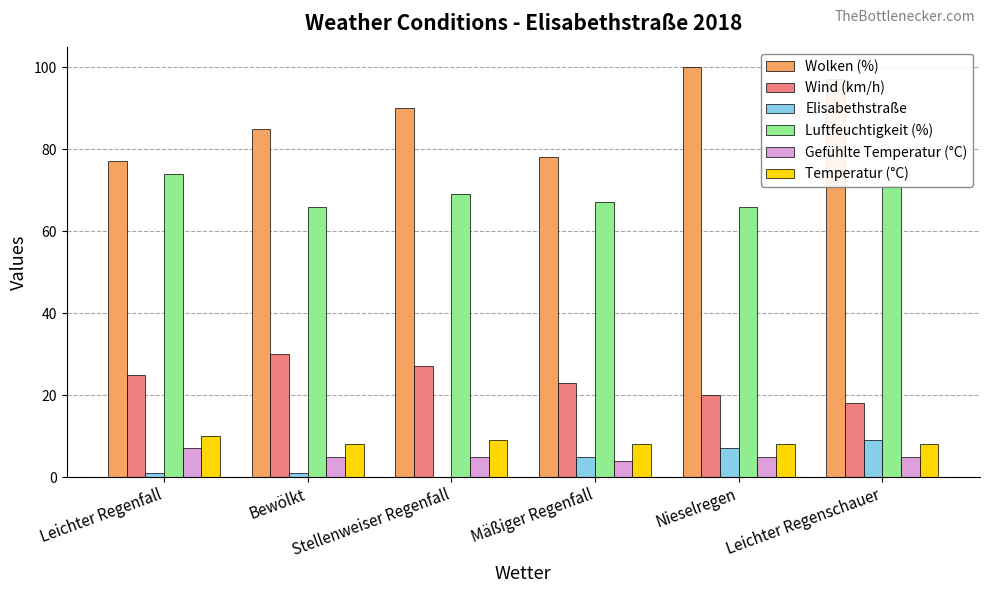

What is the maximum value shown in the chart?

100